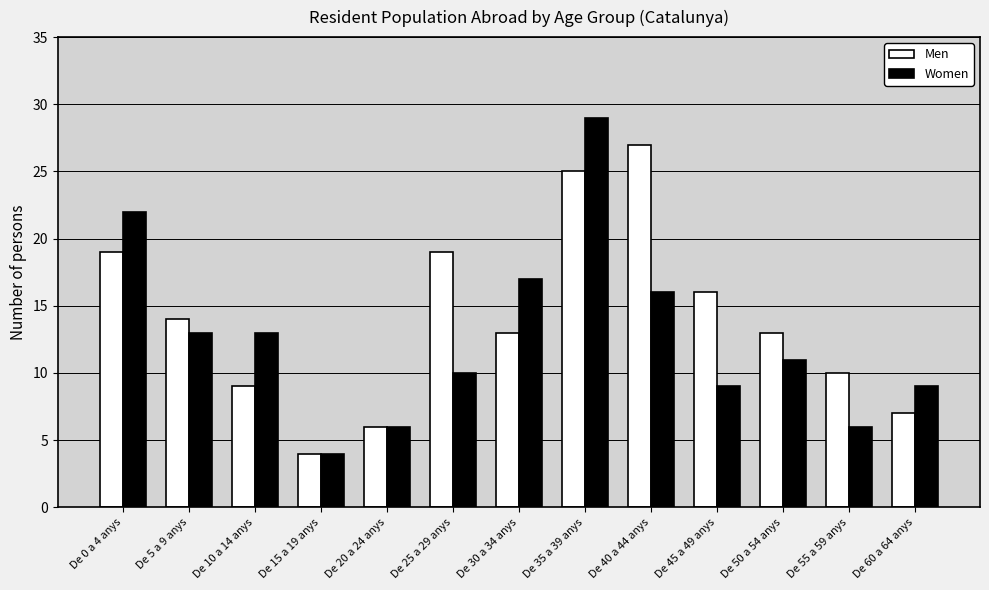

The value of Men at De 60 a 64 anys is 12. True or false?

False